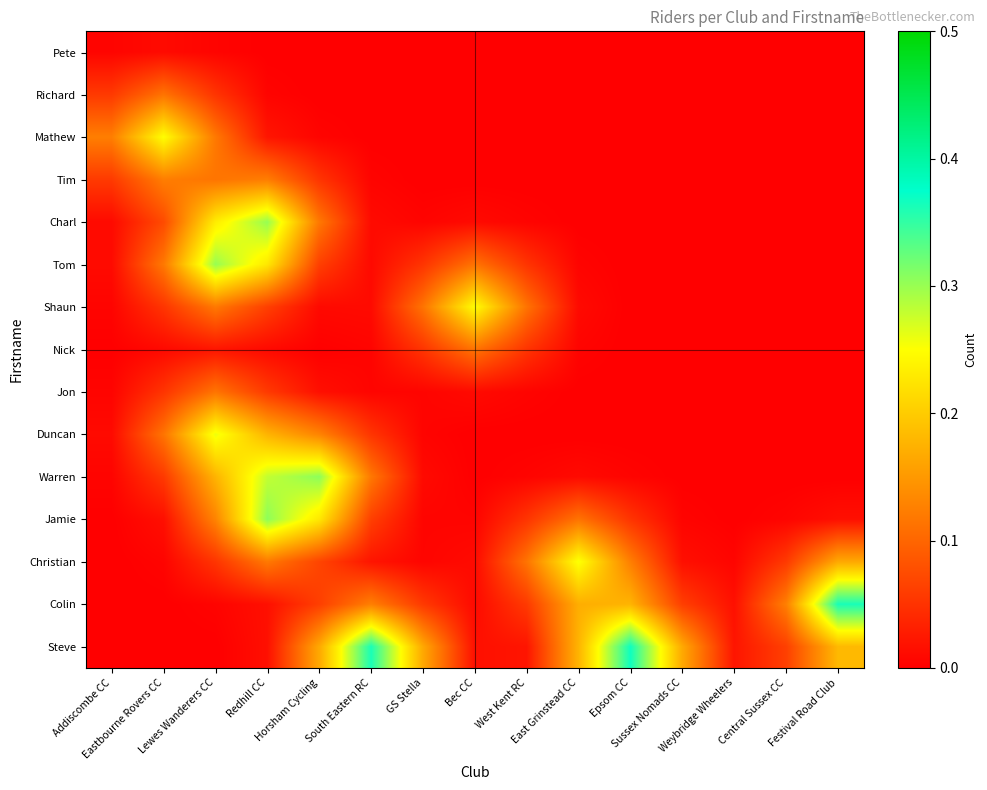

Rank the series at East Grinstead CC from highest to lowest value.

Christian, Steve, Colin, Jamie, Shaun, Warren, Tom, Nick, Charl, Jon, Duncan, Tim, Pete, Richard, Mathew